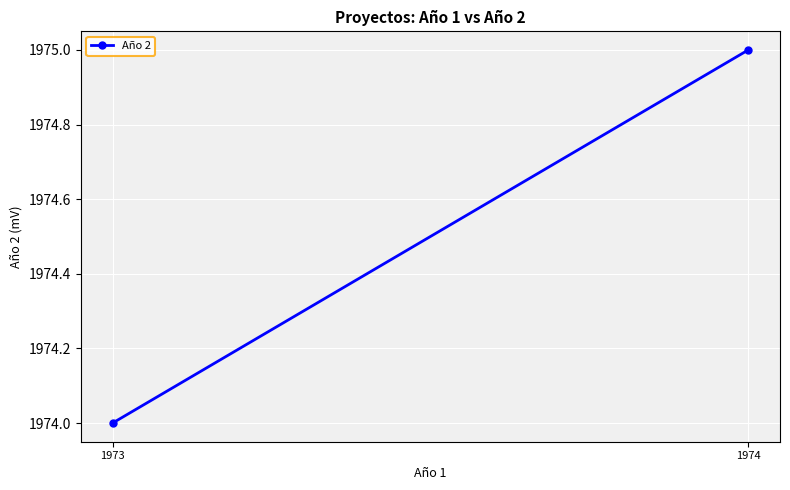

Approximately how many times larger is the value at 1974 compared to 1973?

1.0